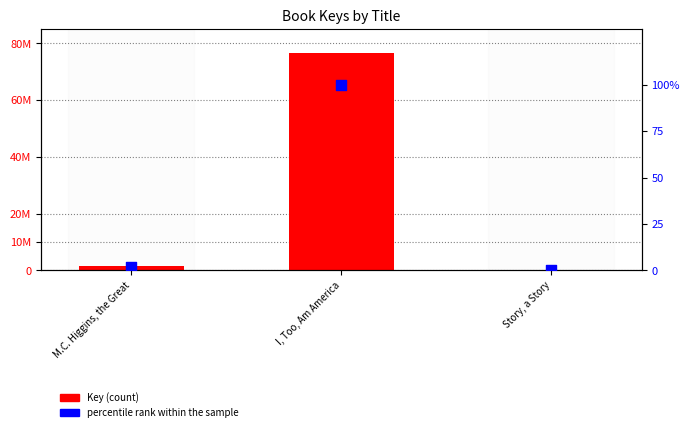

Which series contains the lowest Y value?

percentile rank within the sample